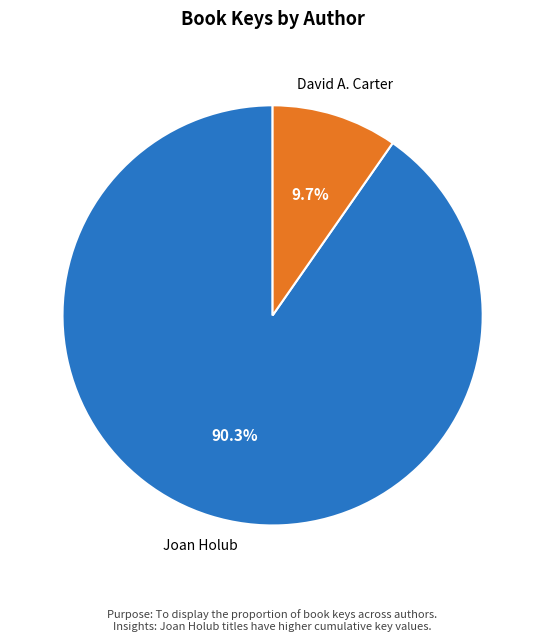

Count the number of slices in the pie.

2